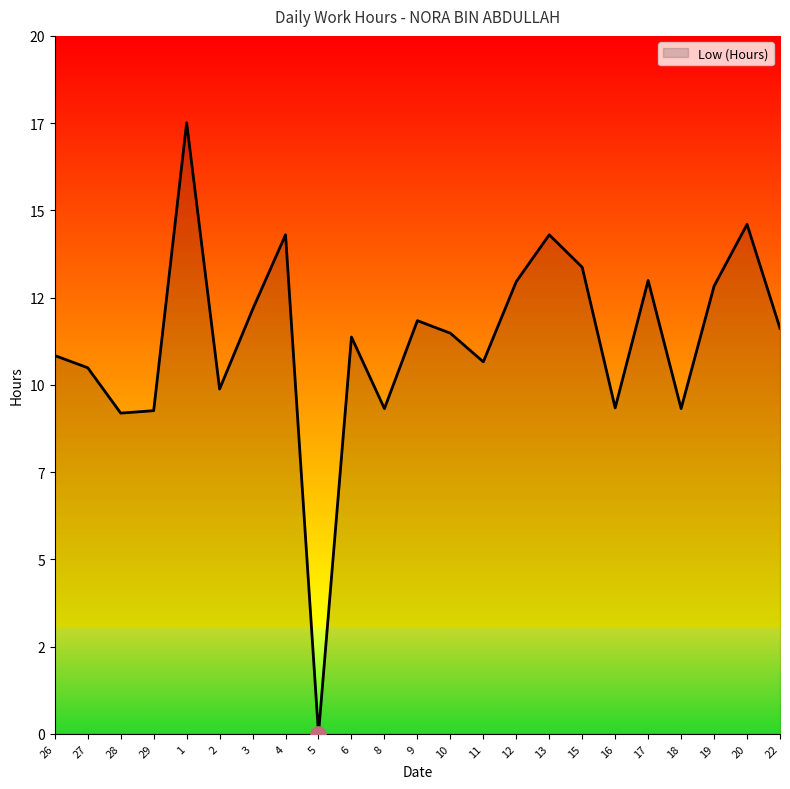

Does the chart have visible grid lines?

No